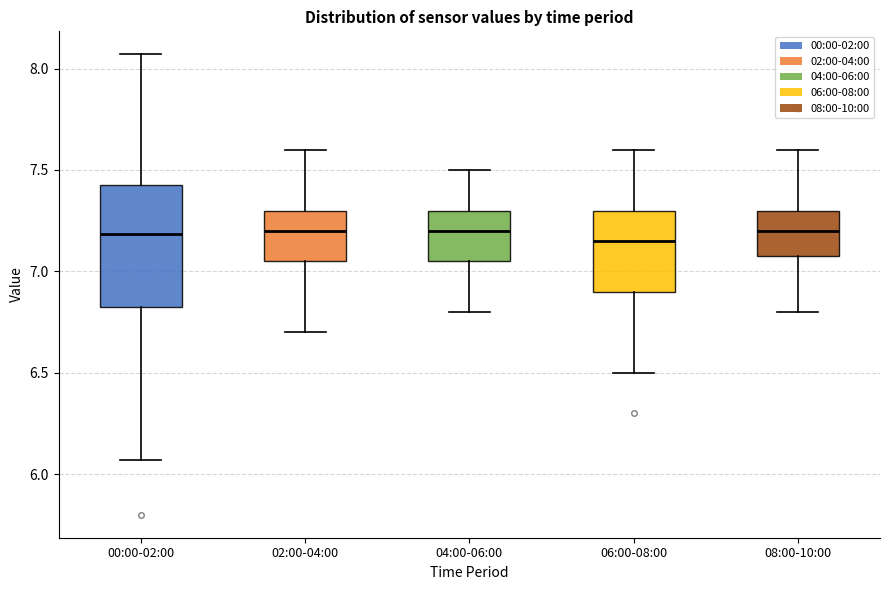

Which box is the tallest, from its lower edge to its upper edge?

00:00-02:00